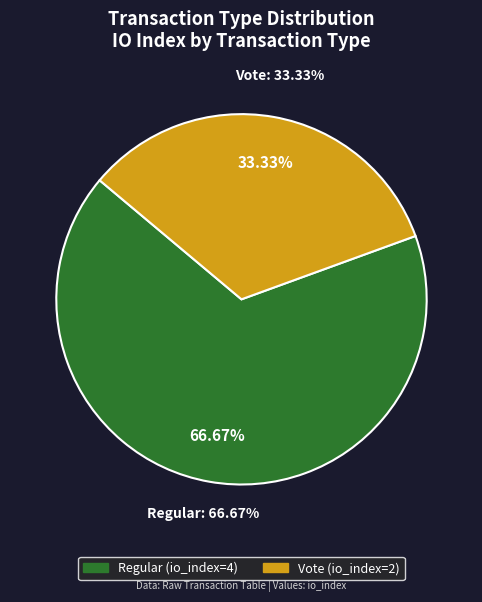

What percentage is the Regular slice, to the nearest percent?

67%